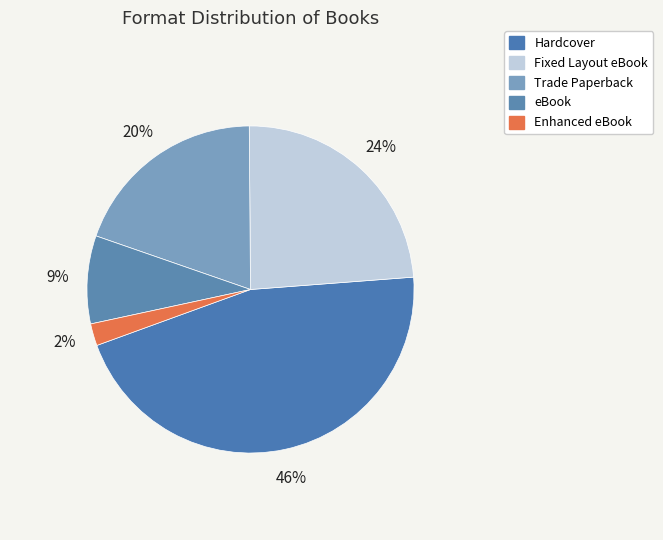

How many segments does this pie chart have?

5